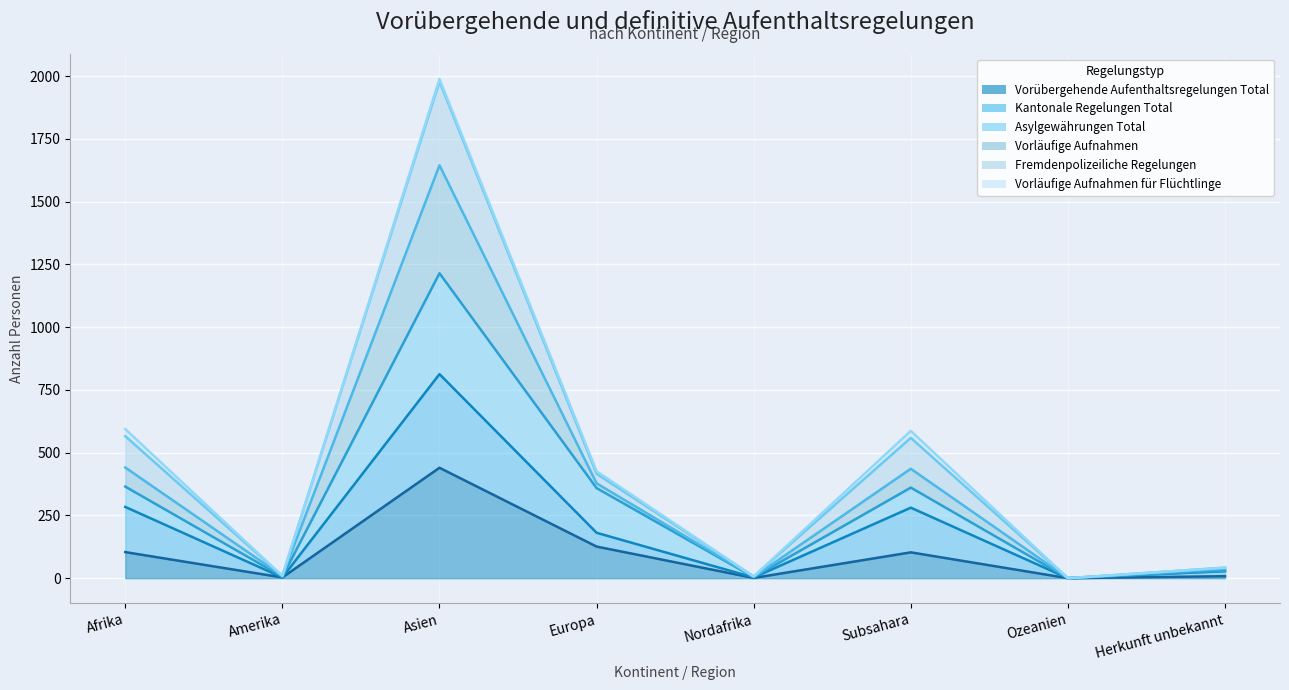

Which series changed the most between Amerika and Ozeanien?

Fremdenpolizeiliche Regelungen